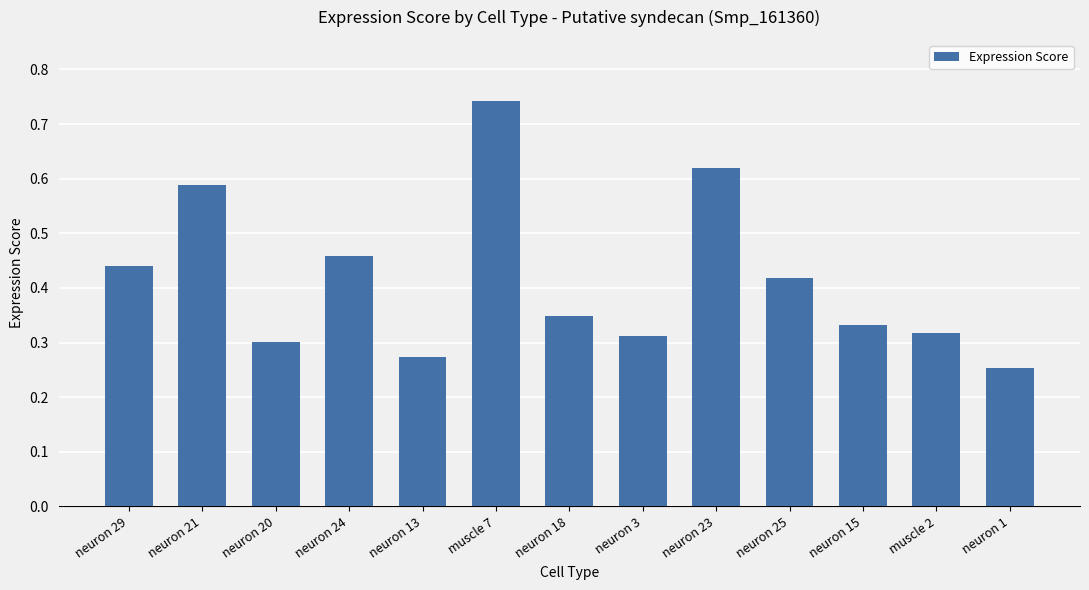

Count the number of data series in this chart.

1